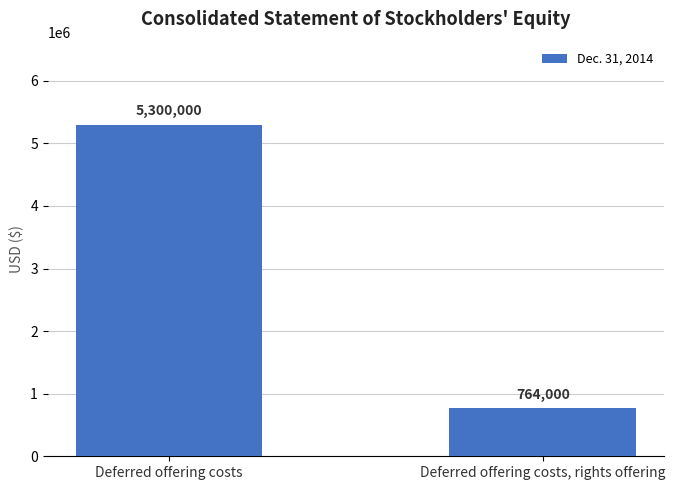

Count the number of categories in the chart.

2